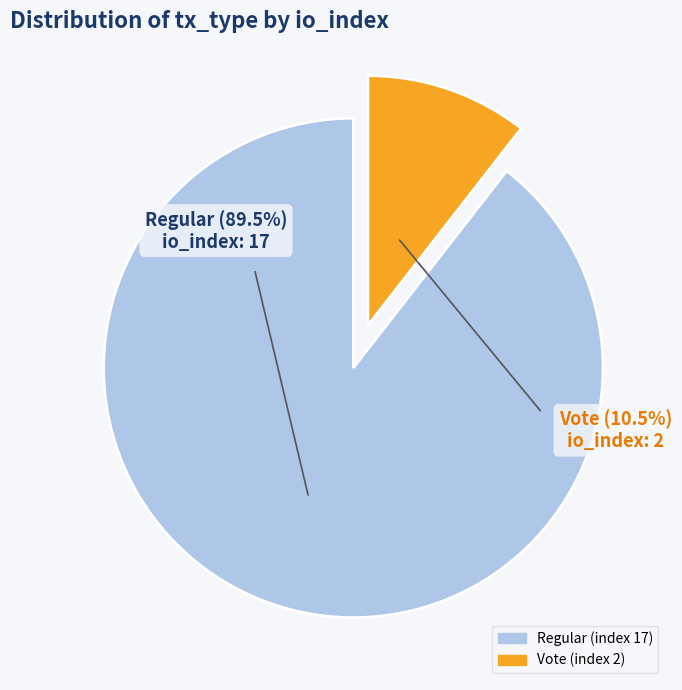

What percentage do Regular (index 17) and Vote (index 2) together represent?

100.0%